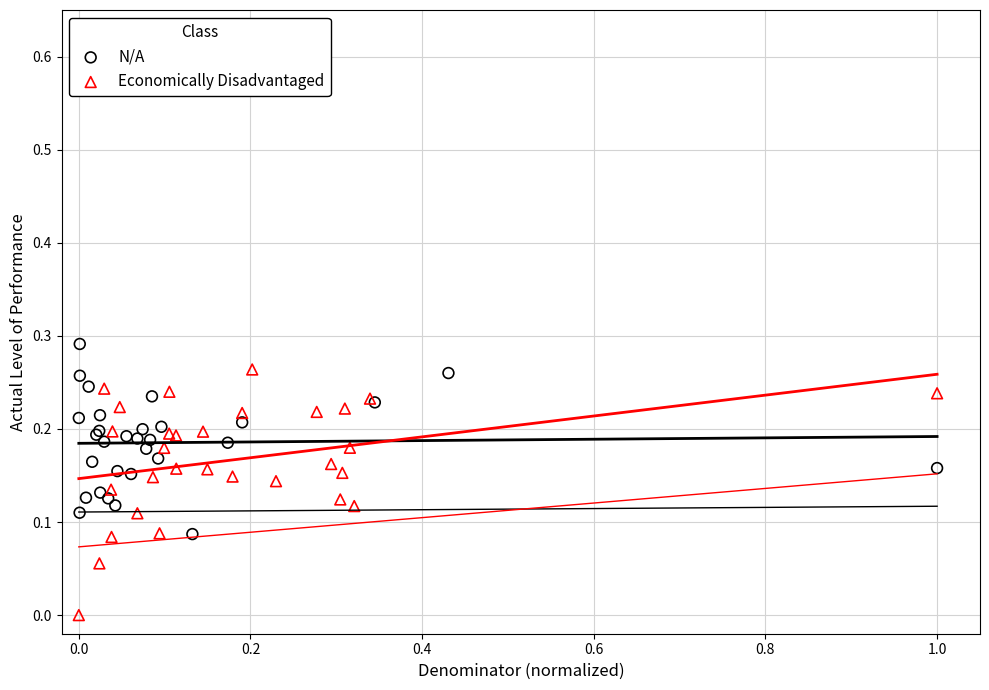

Which series contains the highest Y value?

N/A